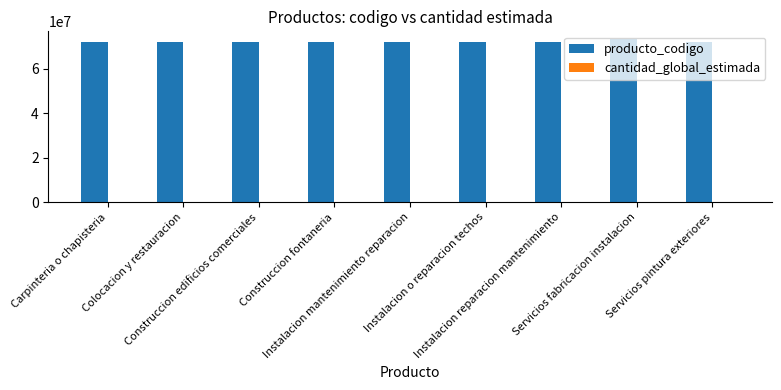

Which series has the largest total across all categories?

producto_codigo